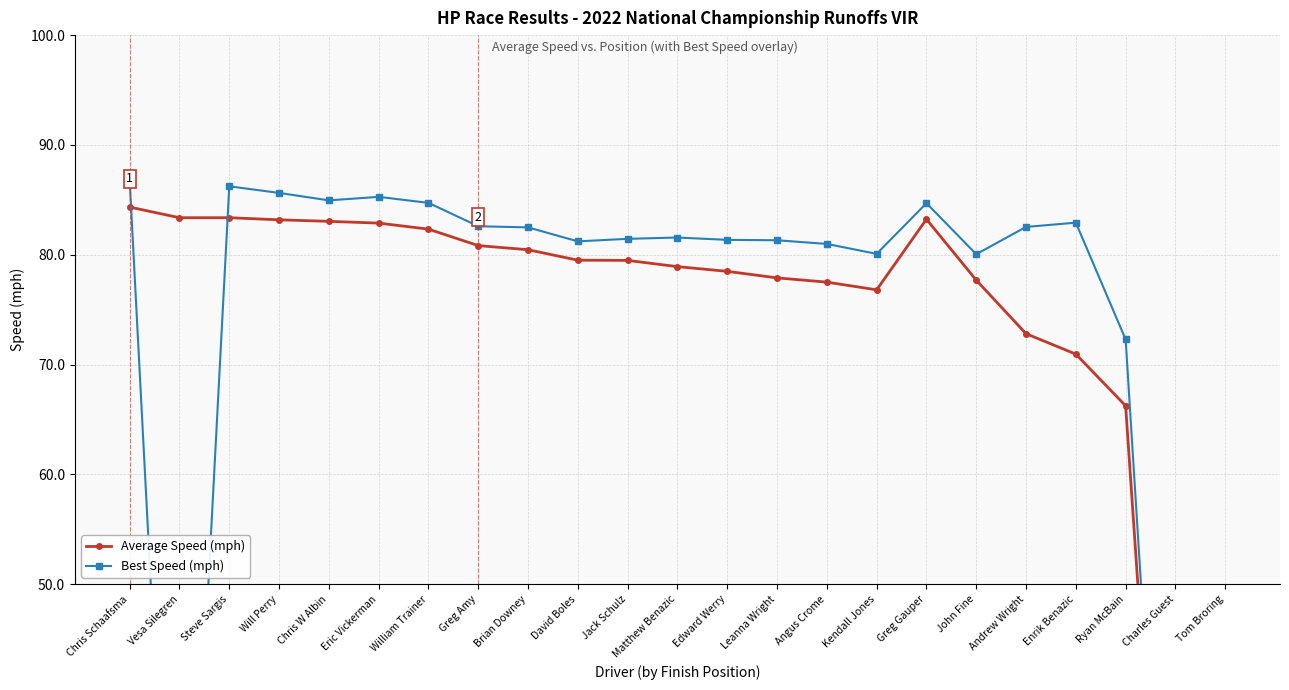

What is the average value of the Best Speed (mph) series?

71.7